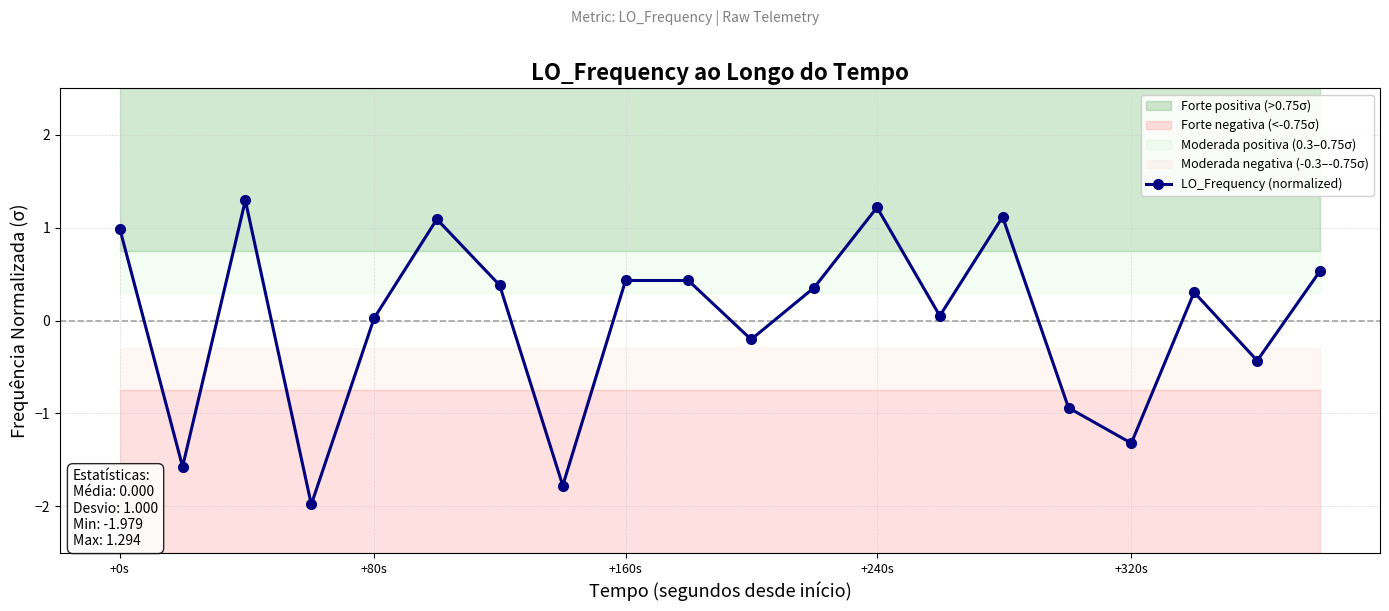

What is the highest value of the LO_Frequency (normalized) series?

1.3